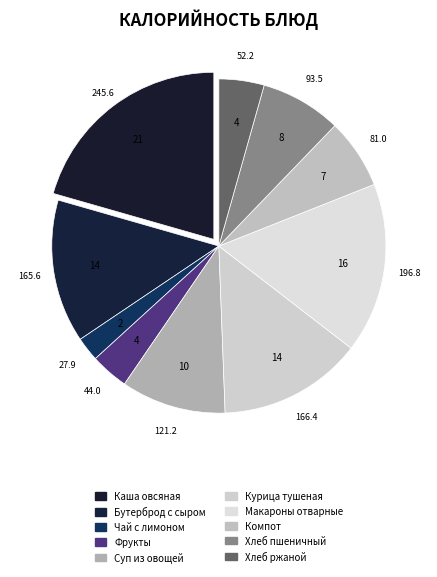

What percentage is NOT represented by Каша овсяная?

79.4%